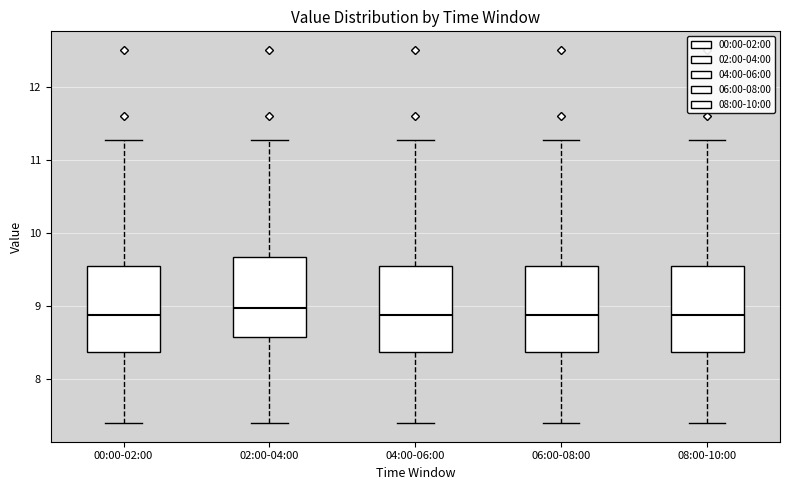

Where does the lower whisker of the box for 04:00-06:00 end on the y-axis? The values are not printed on the chart, so give them approximately, as read against the axis.

7.4